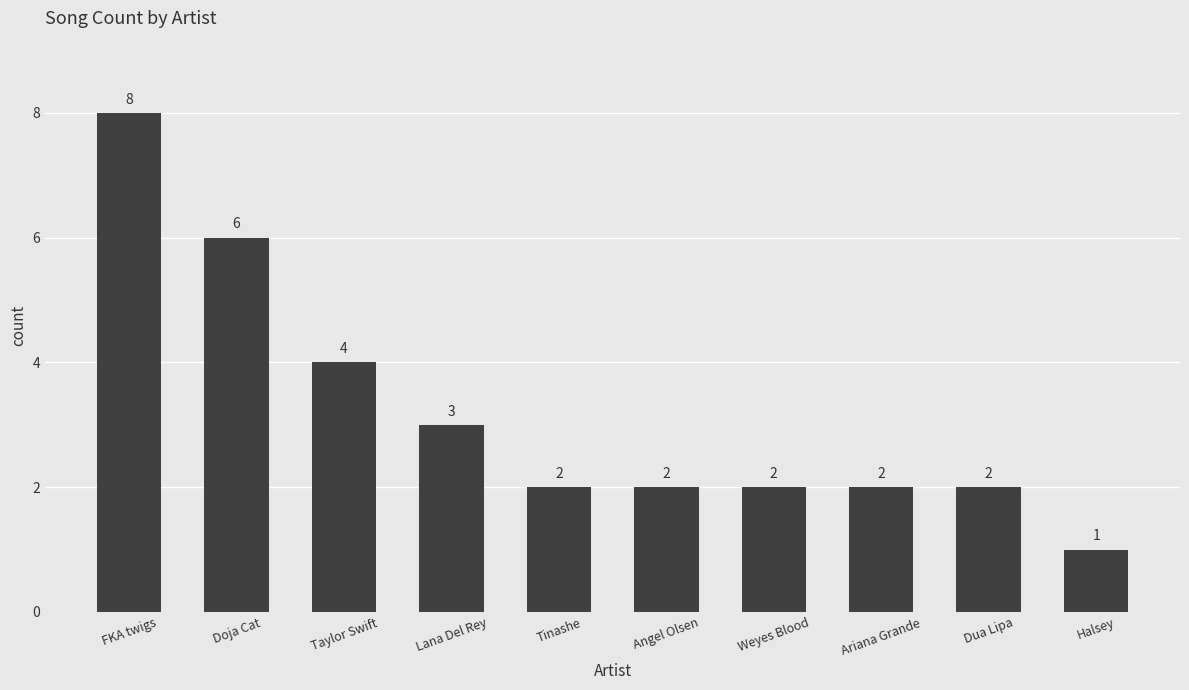

The chart shows a value of 3 at Weyes Blood. True or false?

False